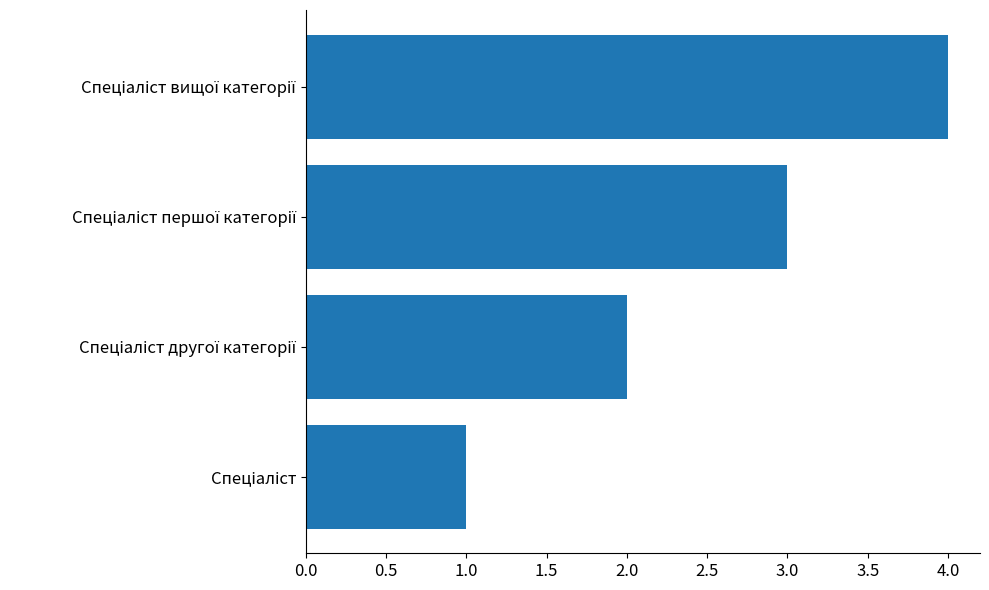

How many categories are shown in the chart?

4